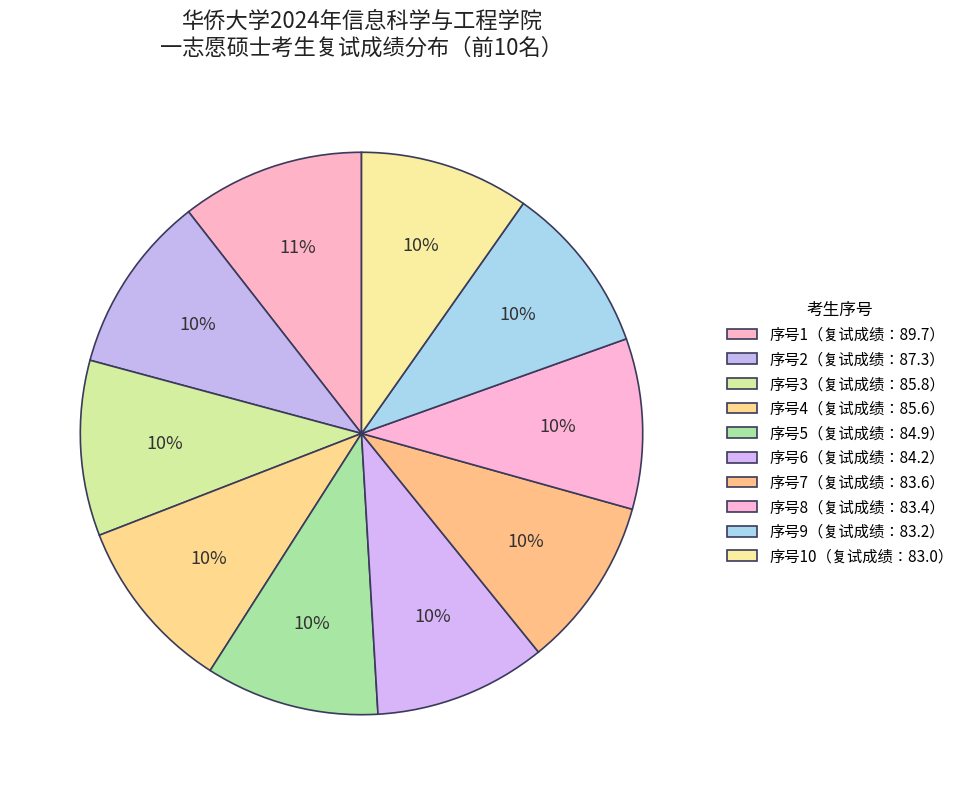

Does any single category account for the majority?

No